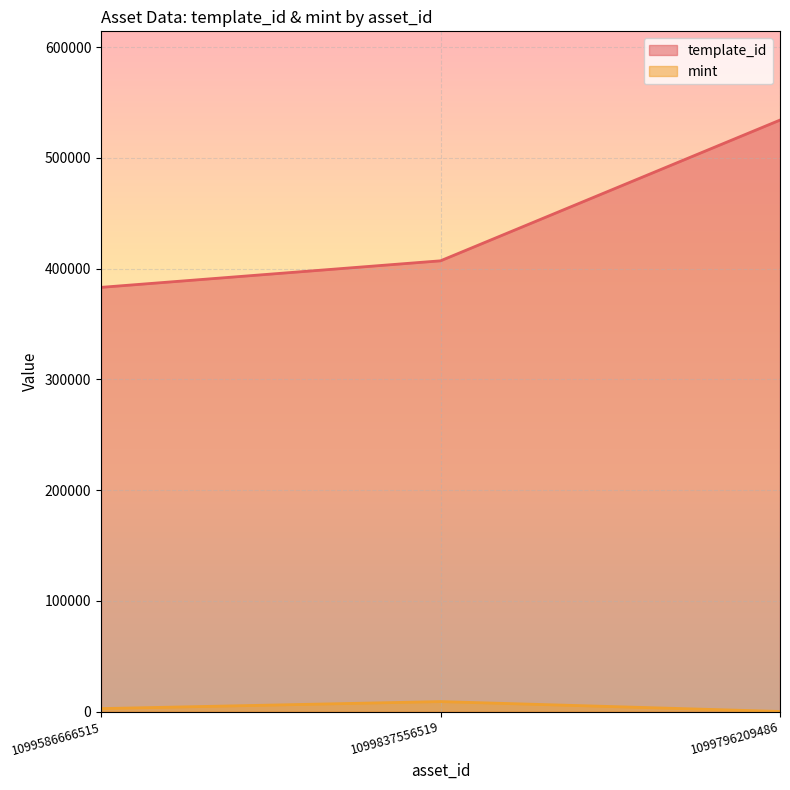

What is the difference between the maximum and minimum values in the mint series?

8913